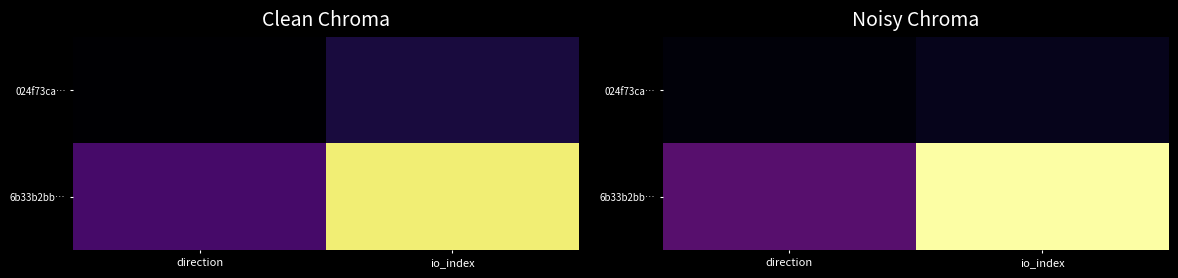

How many categories are shown in the chart?

2